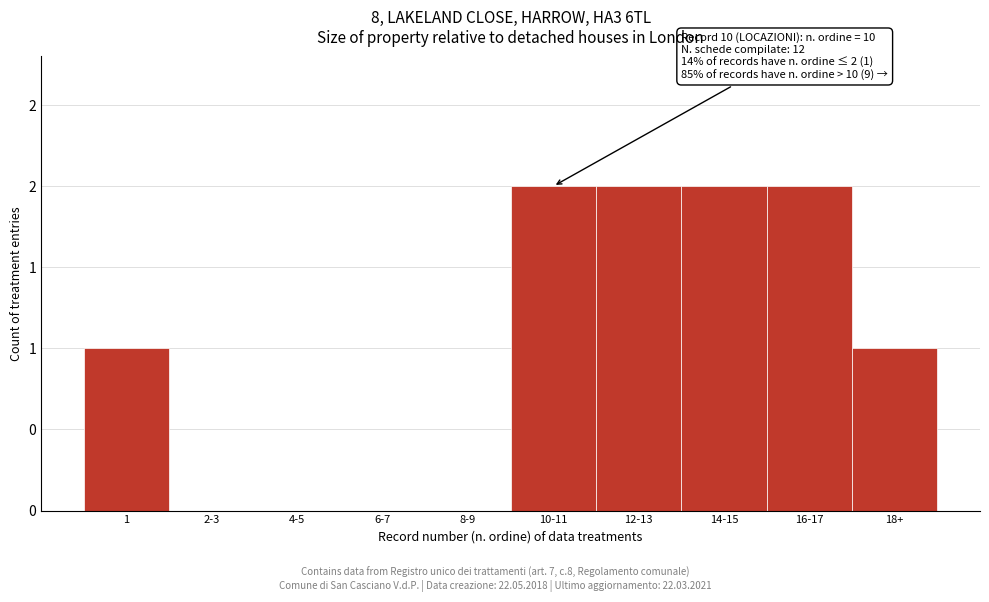

Are the bars horizontal?

No